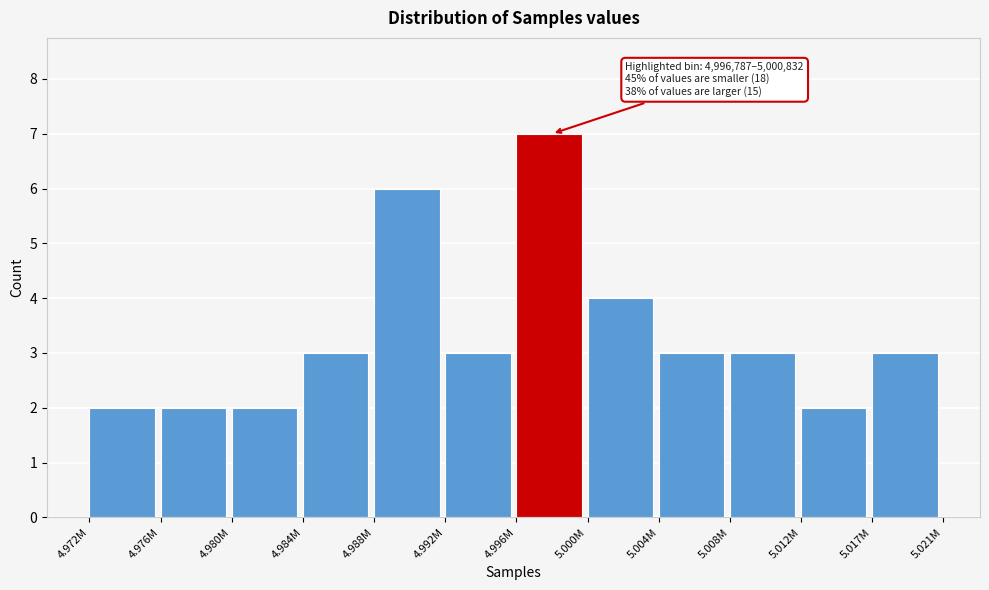

Reading left to right, transcribe all the data shown in this chart.

4.972M=2	4.976M=2	4.980M=2	4.984M=3	4.988M=6	4.992M=3	4.996M=7	5.000M=4	5.004M=3	5.008M=3	5.012M=2	5.017M=3